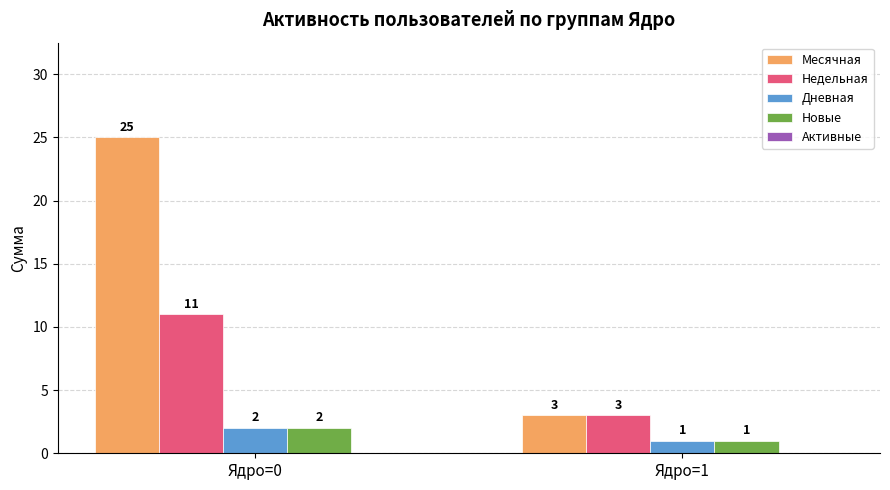

What is the maximum value for Месячная?

25